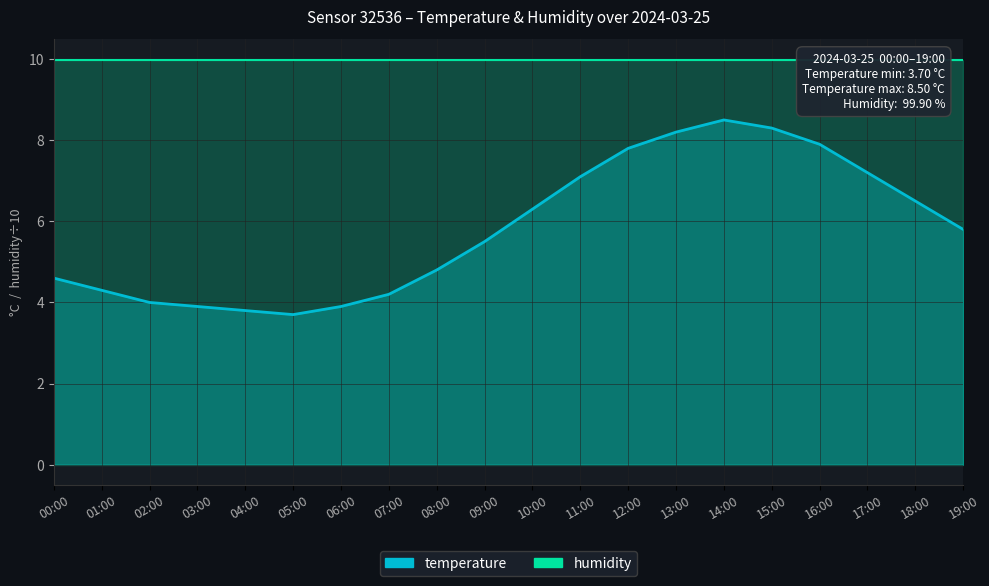

What is the change in value from 16:00 to 17:00?

-0.7